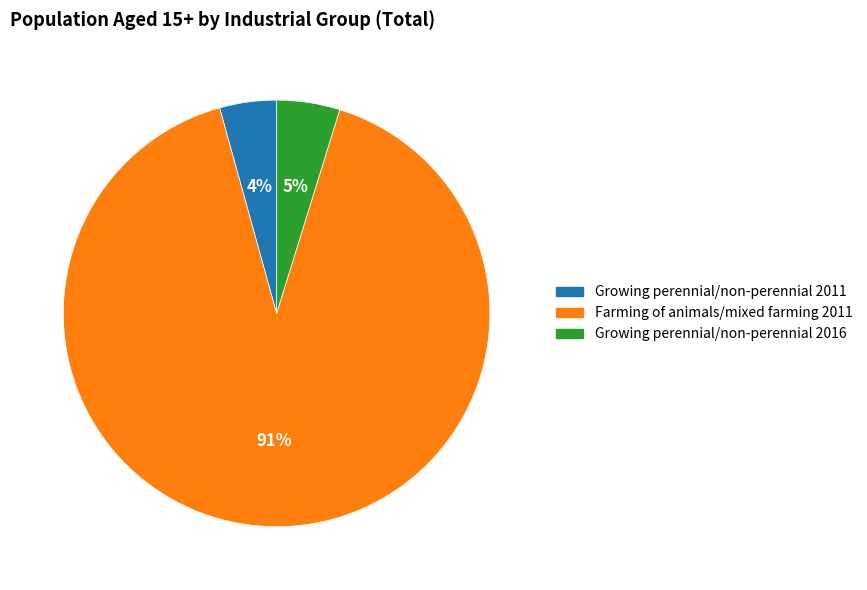

The Growing perennial/non-perennial 2016 slice represents 5% of the pie. True or false?

True